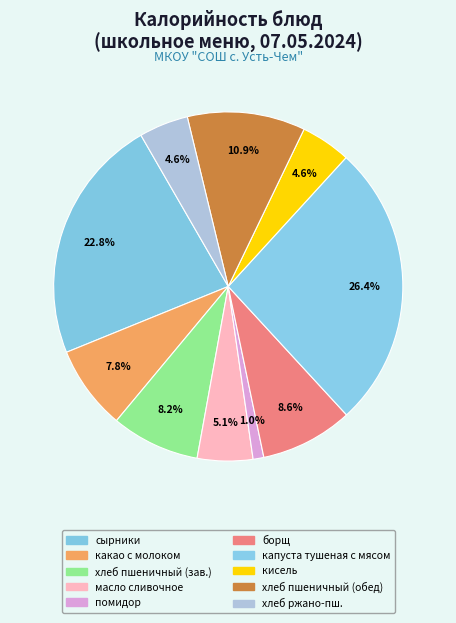

How many slices are in this pie chart?

10